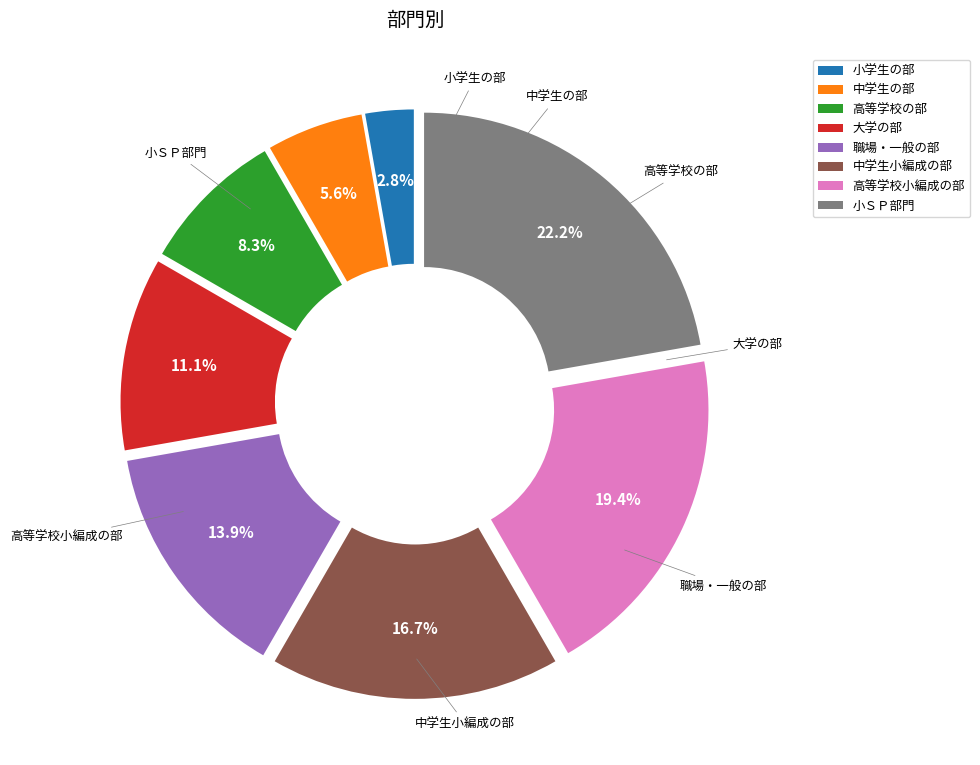

To the nearest percent, what is the combined percentage of 小学生の部 and 中学生の部?

8%